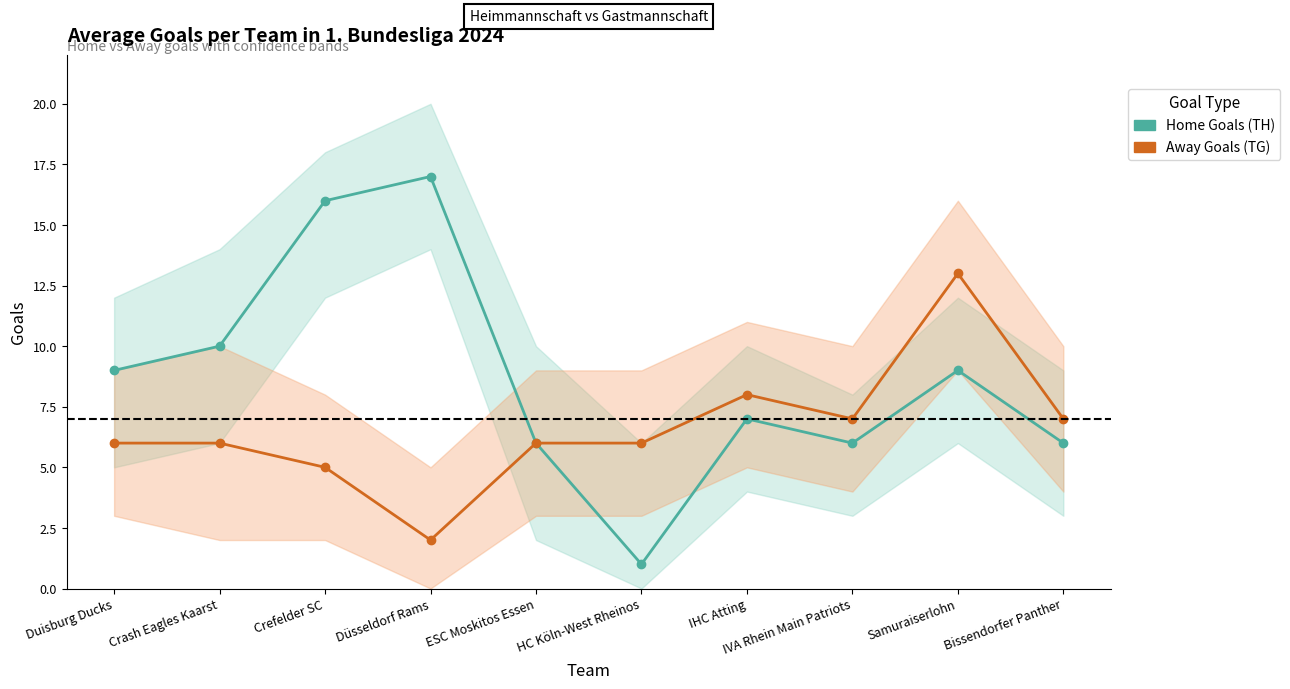

Is it true that Away Goals (TG) equals 7 at IVA Rhein Main Patriots?

True